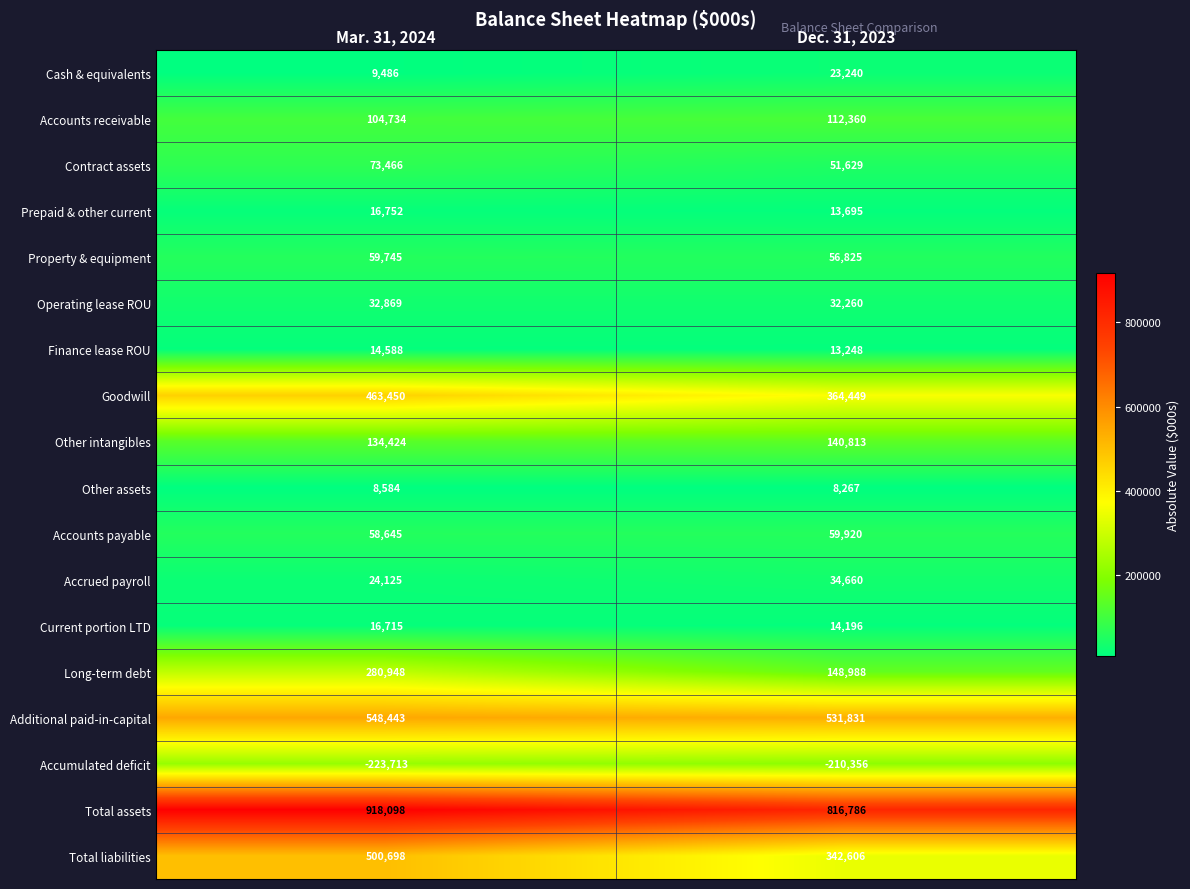

Which category has the lowest value across all series?

Mar. 31, 2024